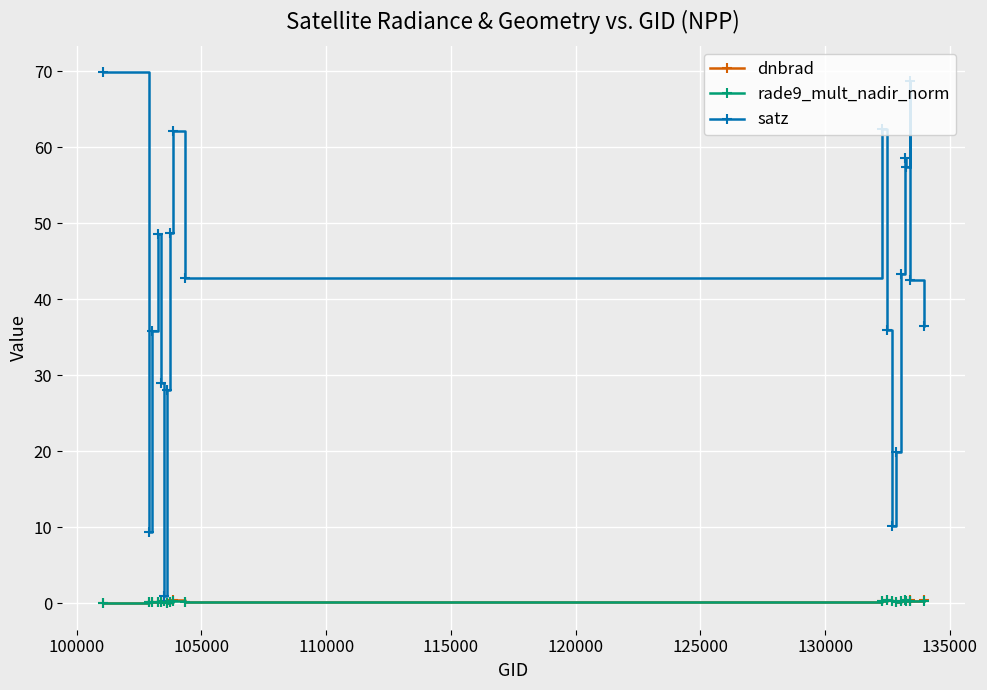

What is the highest value of the dnbrad series?

0.5